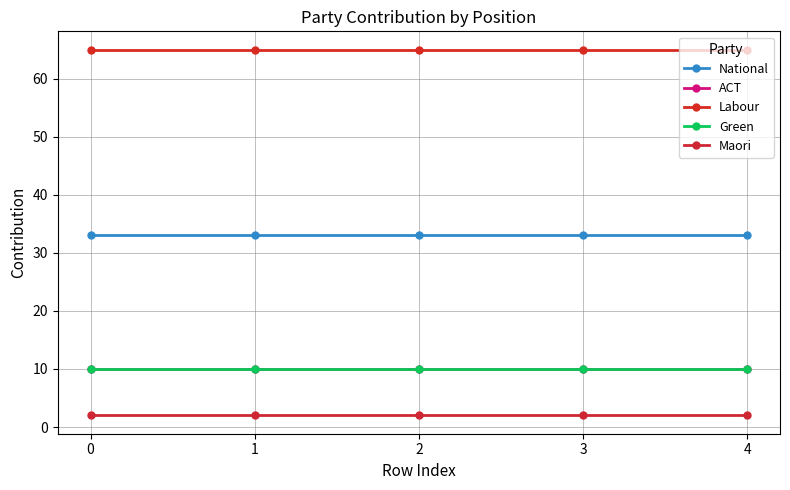

Is this an area chart (filled region under the line)?

No